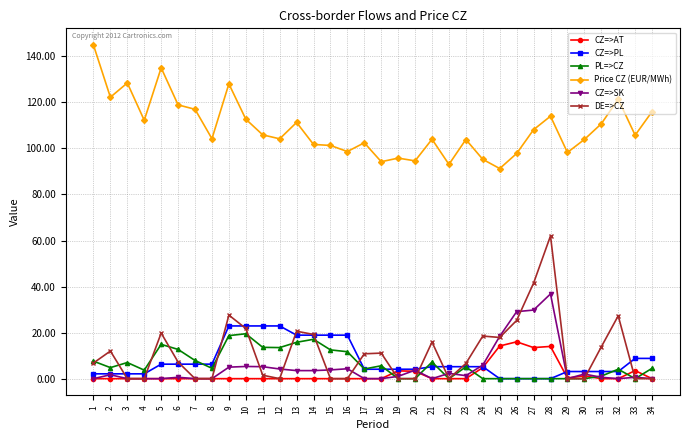

What is the minimum value for Price CZ (EUR/MWh)?

91.3